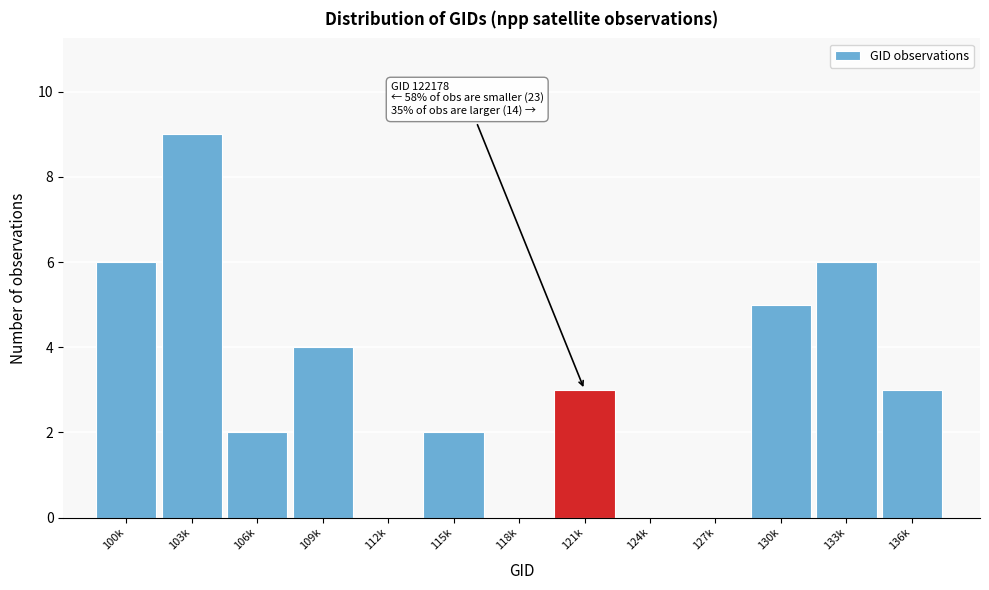

Reading left to right, what are all the values shown in this chart?

100k=6	103k=9	106k=2	109k=4	112k=0	115k=2	118k=0	121k=3	124k=0	127k=0	130k=5	133k=6	136k=3